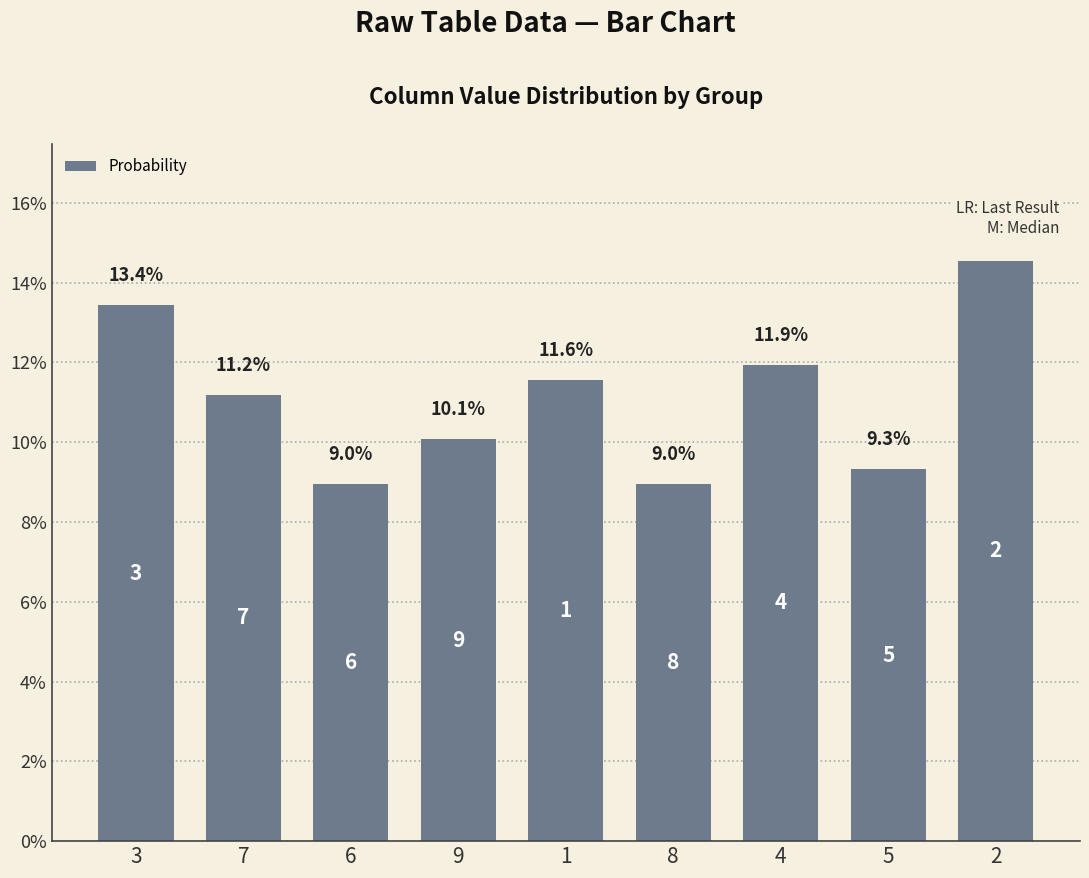

Reading right to left, list all the values displayed in this chart.

2=14.6	5=9.3	4=11.9	8=9.0	1=11.6	9=10.1	6=9.0	7=11.2	3=13.4